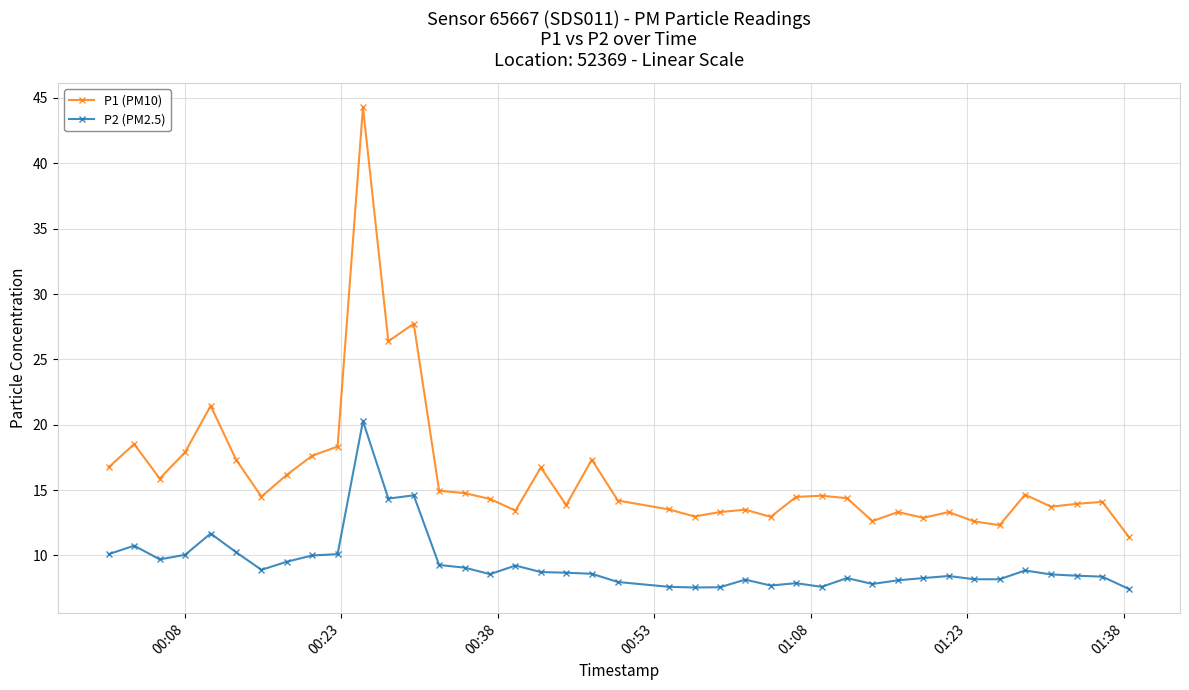

List the series in order of their peak value, lowest first.

P2 (PM2.5), P1 (PM10)